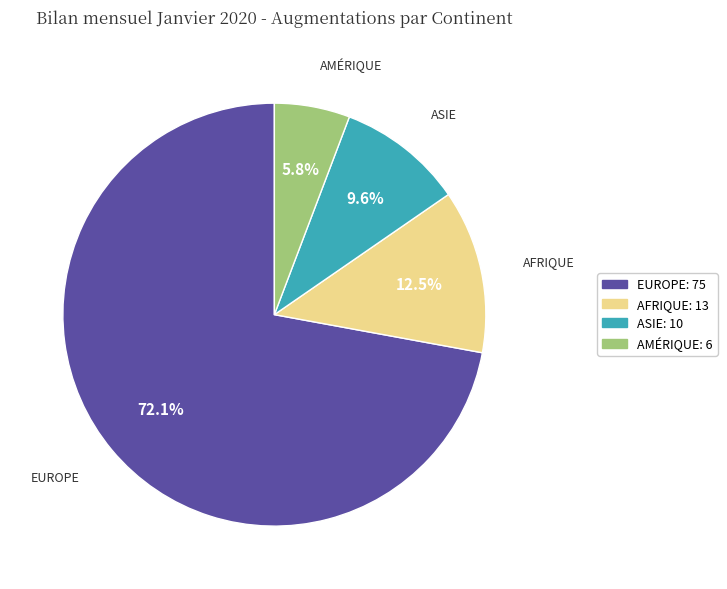

Does any single category account for the majority?

Yes